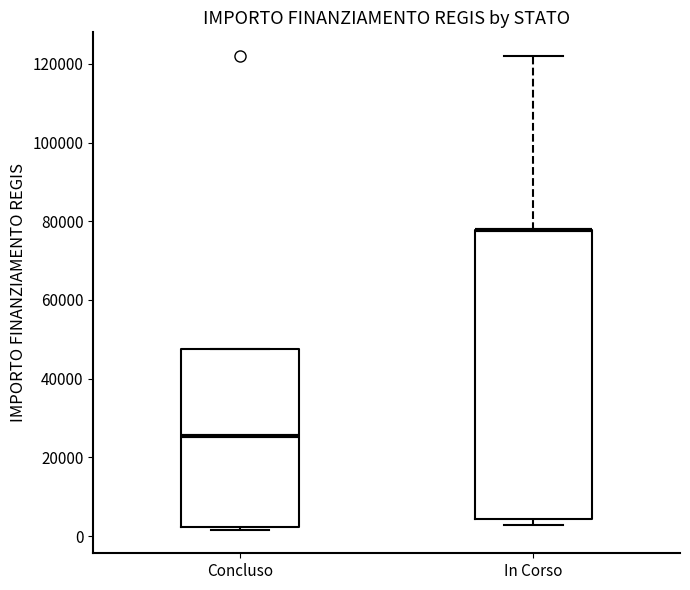

Comparing the boxes themselves (not the whiskers), which one is the tallest?

In Corso